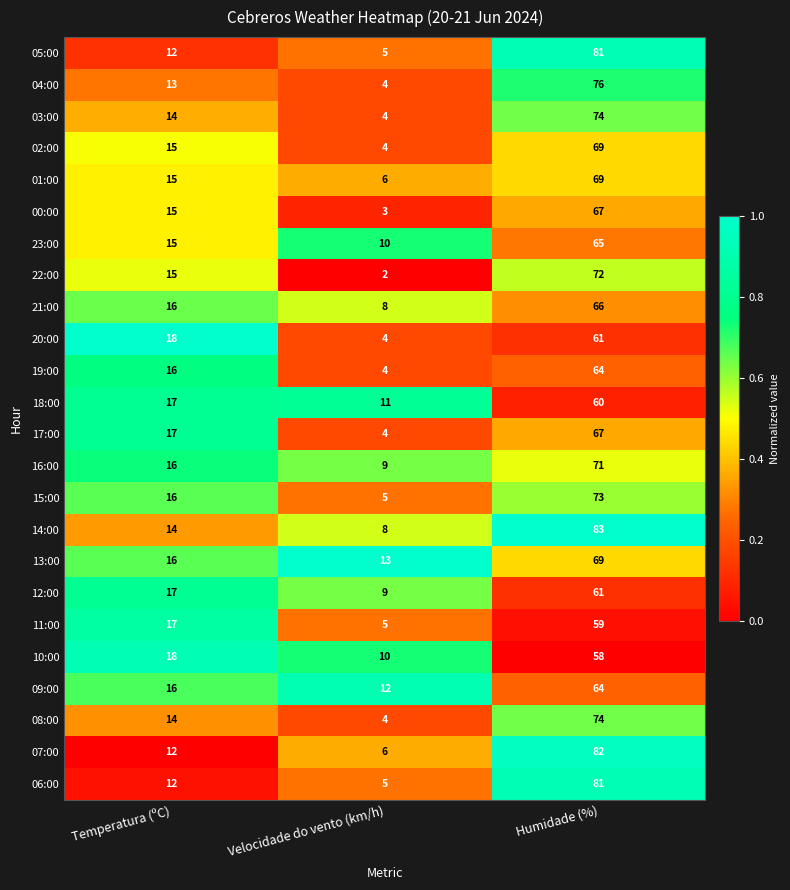

Rank the categories by 20:00 value from highest to lowest.

Humidade (%), Temperatura (ºC), Velocidade do vento (km/h)